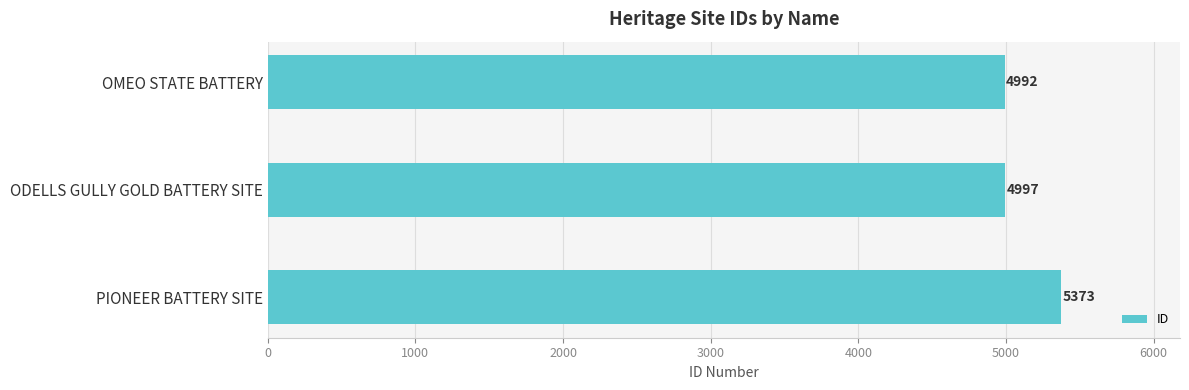

List the labels in order of value, smallest first.

OMEO STATE BATTERY, ODELLS GULLY GOLD BATTERY SITE, PIONEER BATTERY SITE